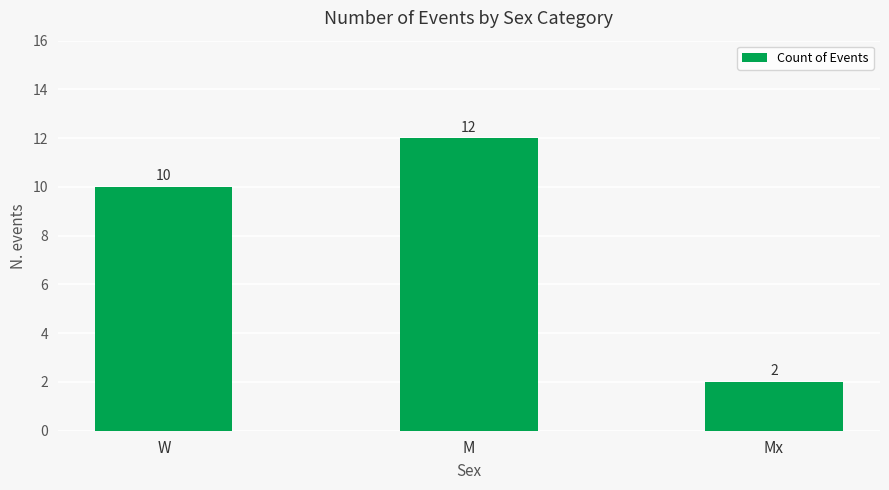

What position from the right is Mx?

1